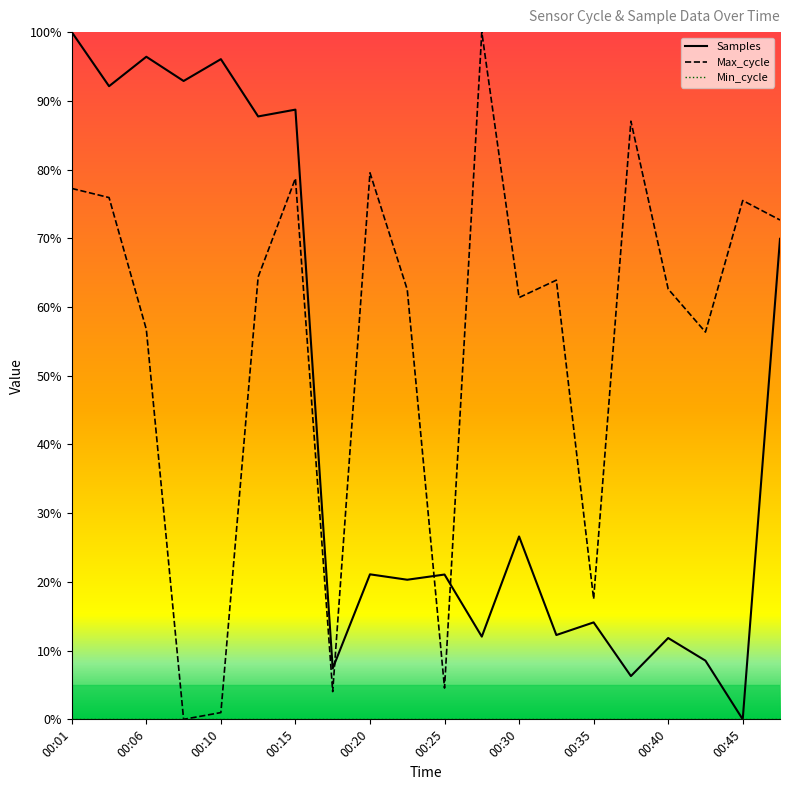

Between 00:20 and 00:35, which series saw the biggest shift?

Max_cycle